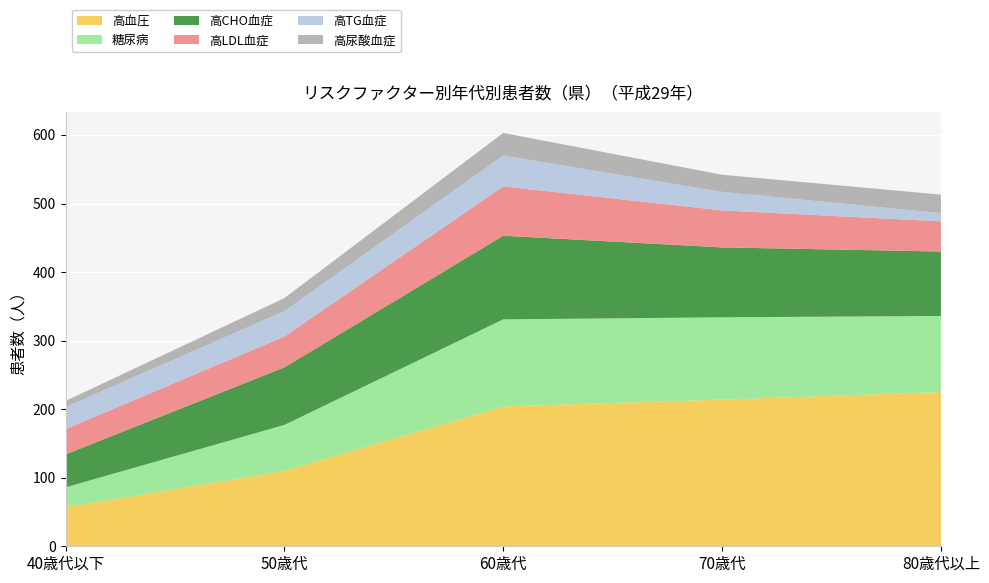

Reading left to right, list all the values displayed in this chart.

高血圧: 40歳代以下=57	50歳代=110	60歳代=204	70歳代=214	80歳代以上=225
糖尿病: 40歳代以下=29	50歳代=67	60歳代=127	70歳代=120	80歳代以上=111
高CHO血症: 40歳代以下=48	50歳代=84	60歳代=122	70歳代=102	80歳代以上=94
高LDL血症: 40歳代以下=37	50歳代=45	60歳代=72	70歳代=54	80歳代以上=44
高TG血症: 40歳代以下=32	50歳代=37	60歳代=45	70歳代=27	80歳代以上=12
高尿酸血症: 40歳代以下=9	50歳代=19	60歳代=33	70歳代=25	80歳代以上=27